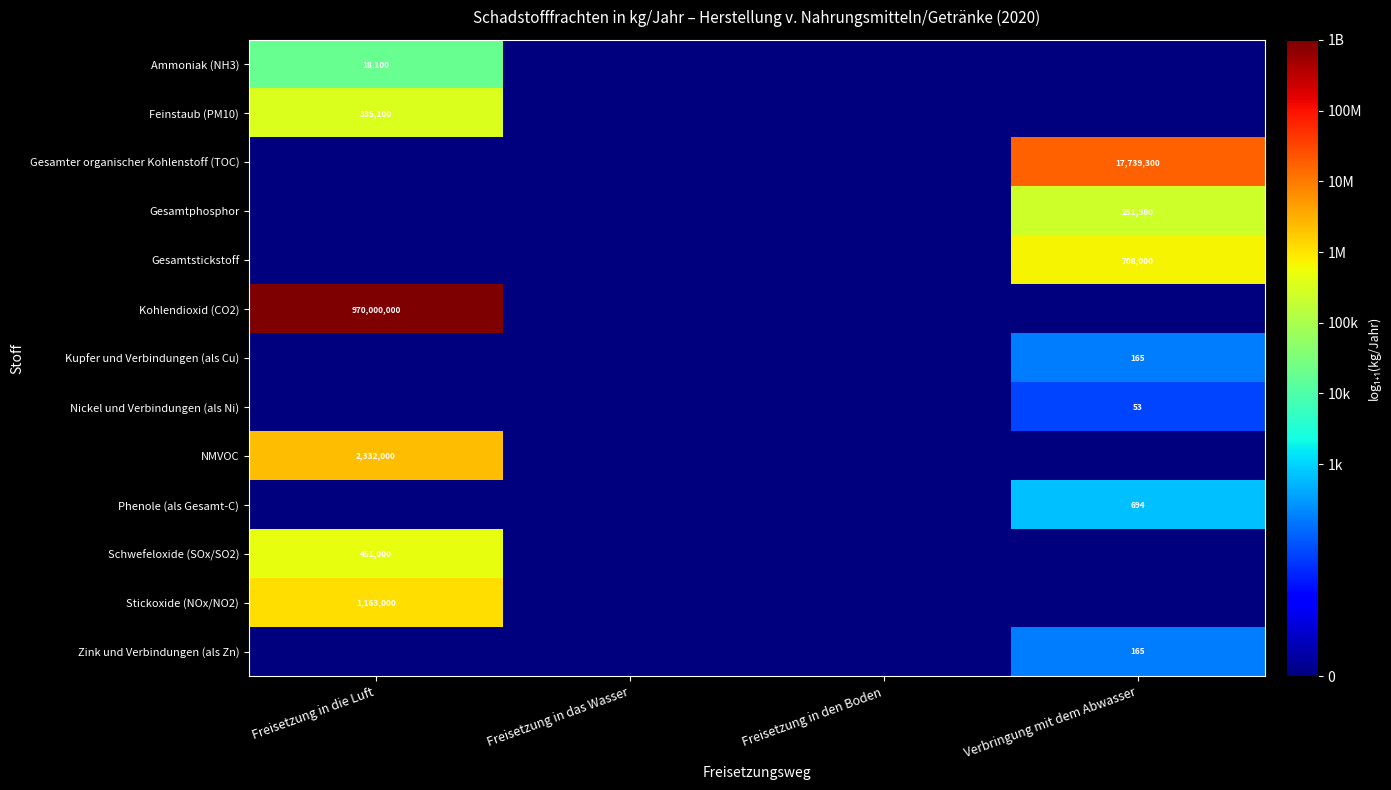

Is it true that Gesamtphosphor equals 251980 at Verbringung mit dem Abwasser?

True